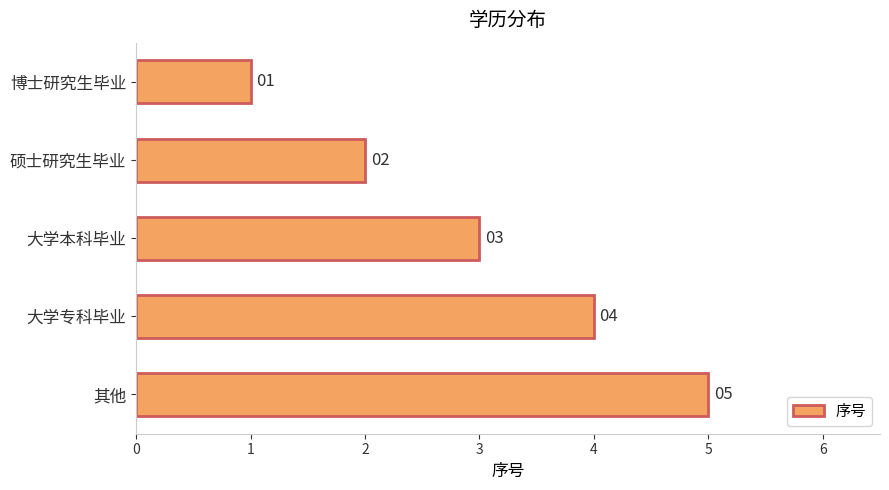

What is the maximum value shown in the chart?

5